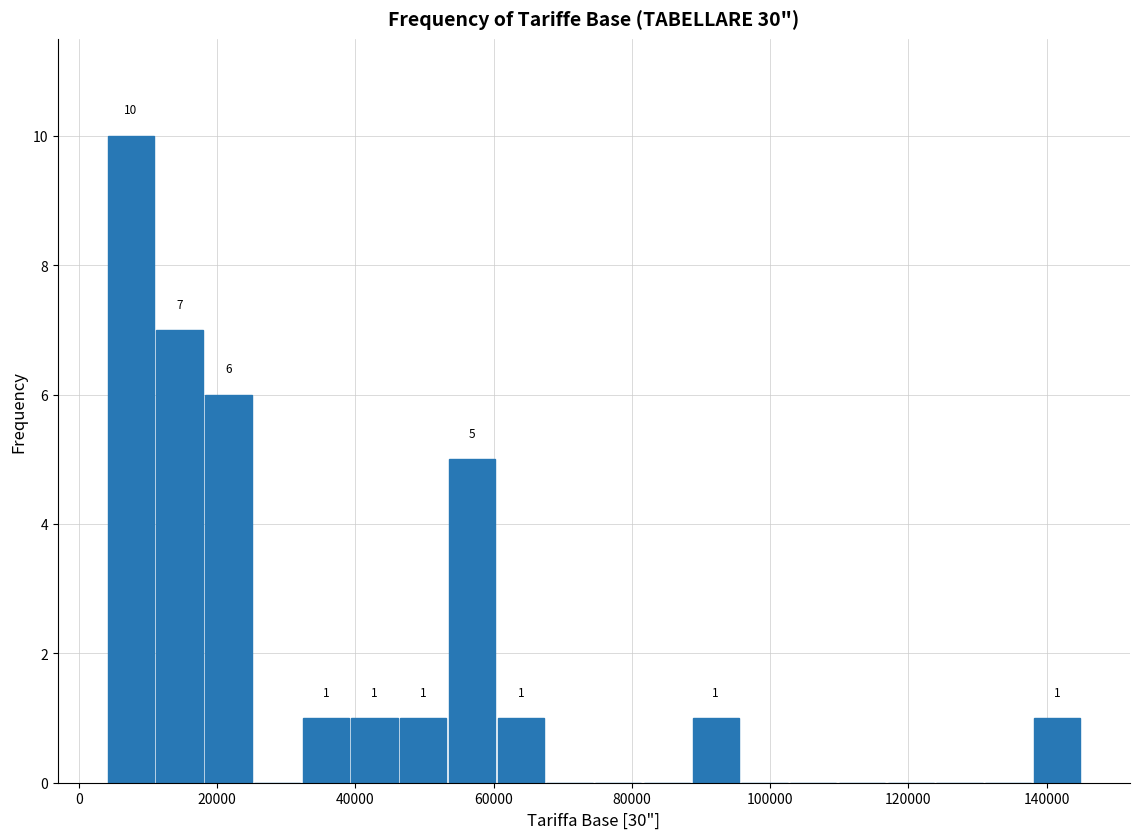

Around what value on the x-axis is the tallest bar? Give the approximate position of its centre, as read against the axis.

8000